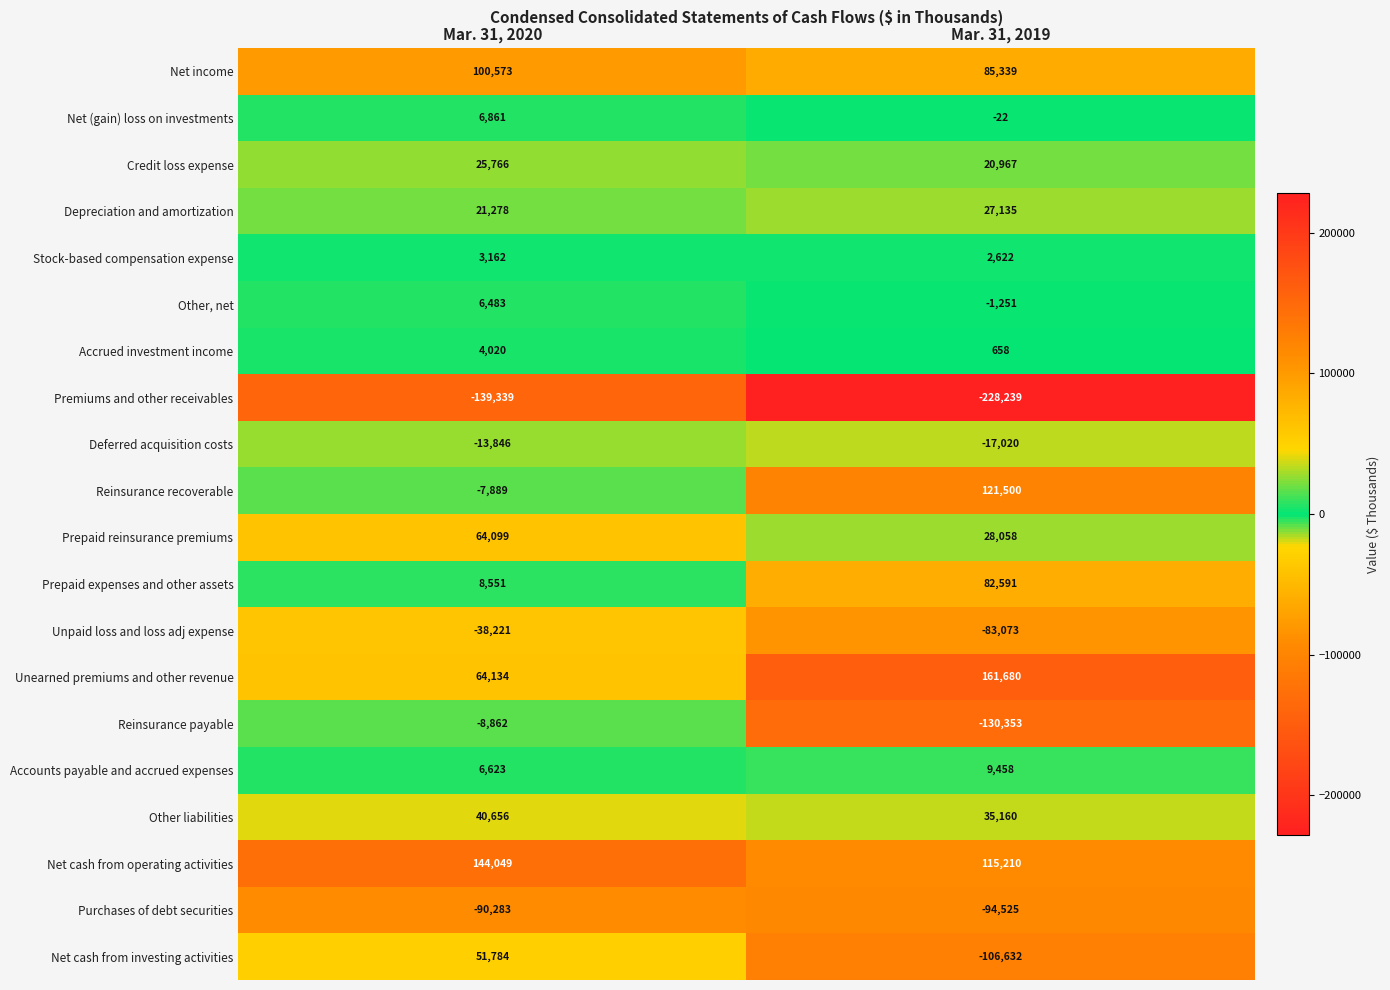

At which category is the sum across all series the highest?

Mar. 31, 2020